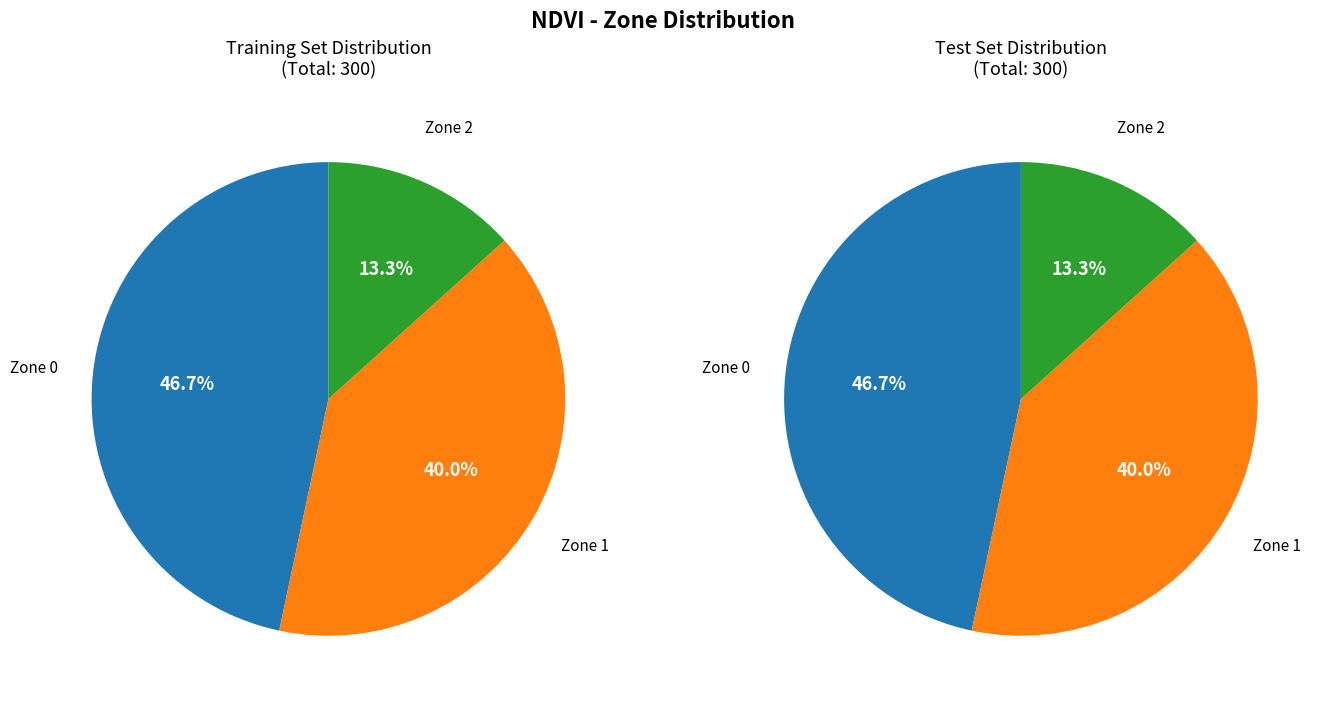

What is the largest slice in the pie chart?

Zone 0